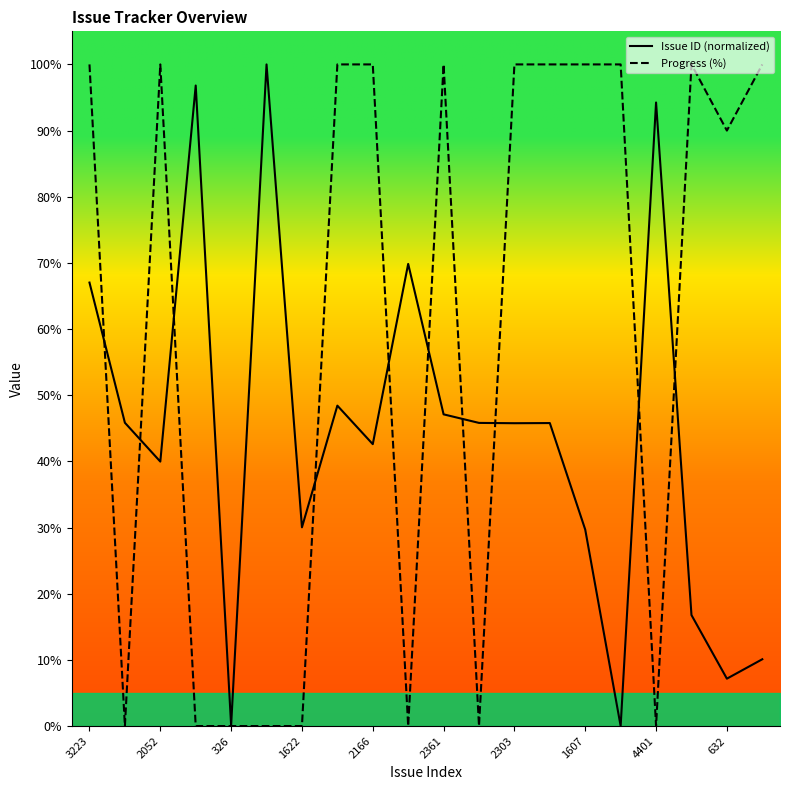

What is the highest value of the Progress (%) series?

100.0